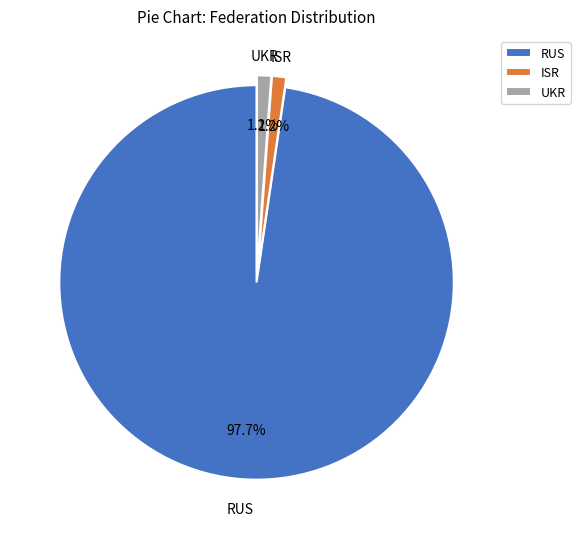

Is there a majority slice in this chart?

Yes